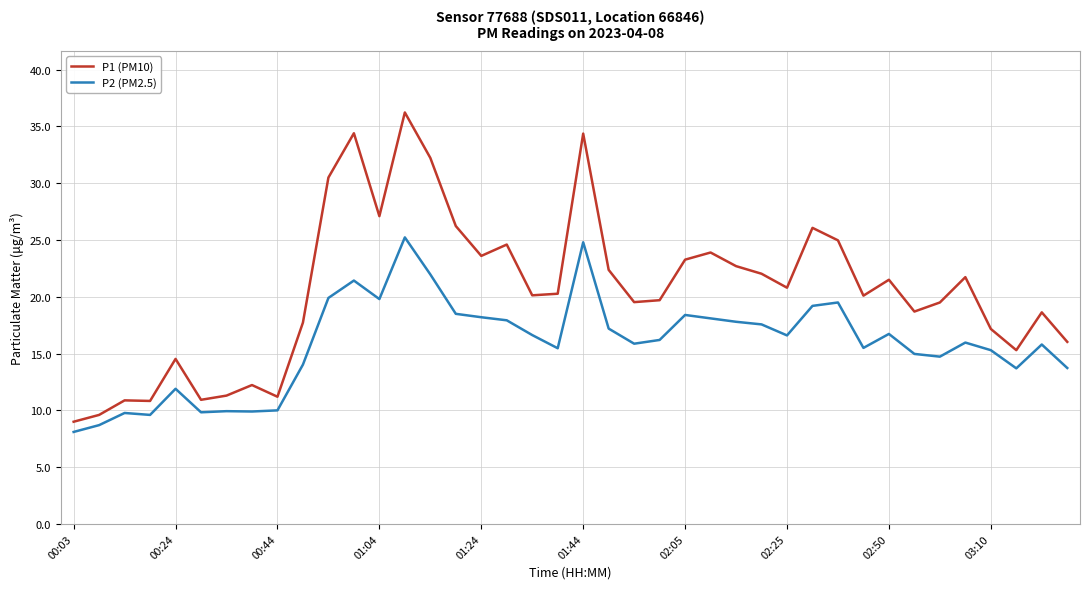

How many distinct data groups are displayed?

2